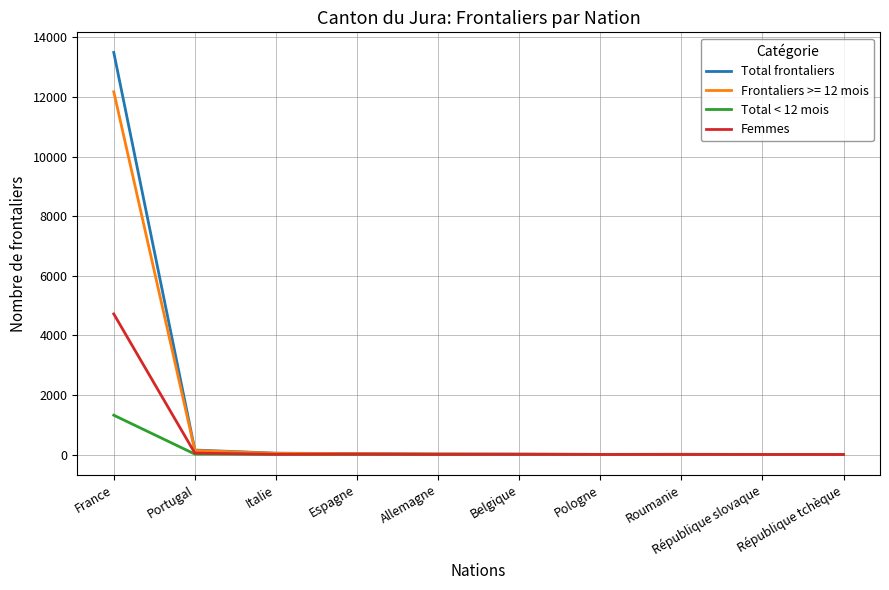

Between France and Portugal, which series saw the biggest shift?

Total frontaliers